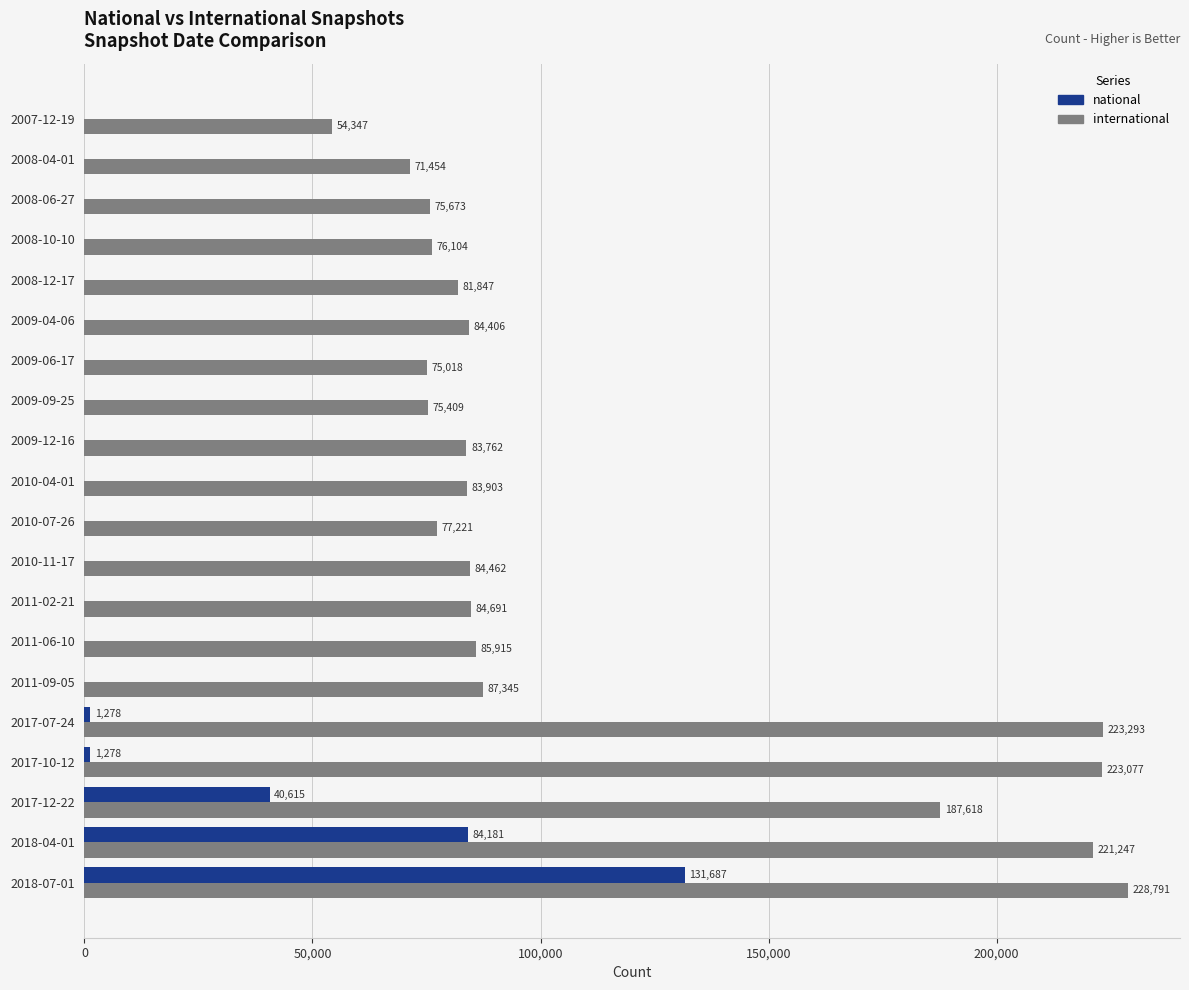

What is the sum of all national values?

259039